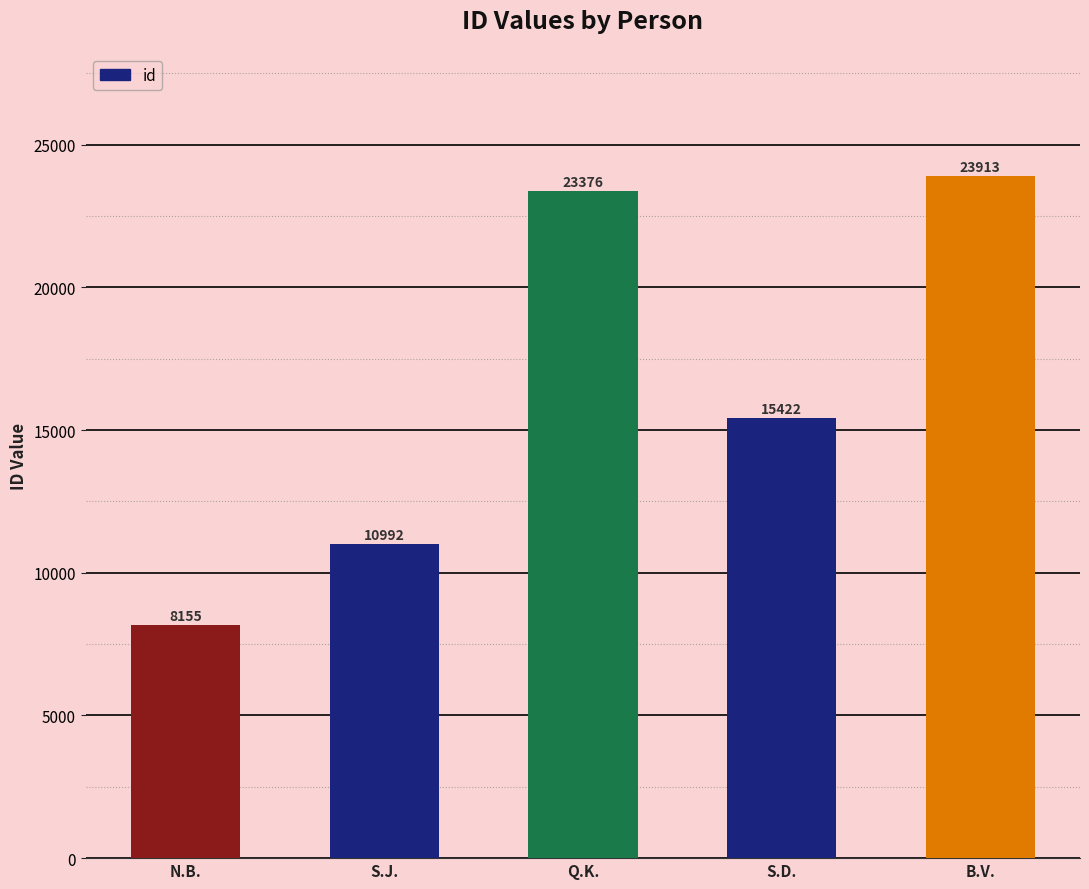

What is the difference between the values at B.V. and Q.K.?

537